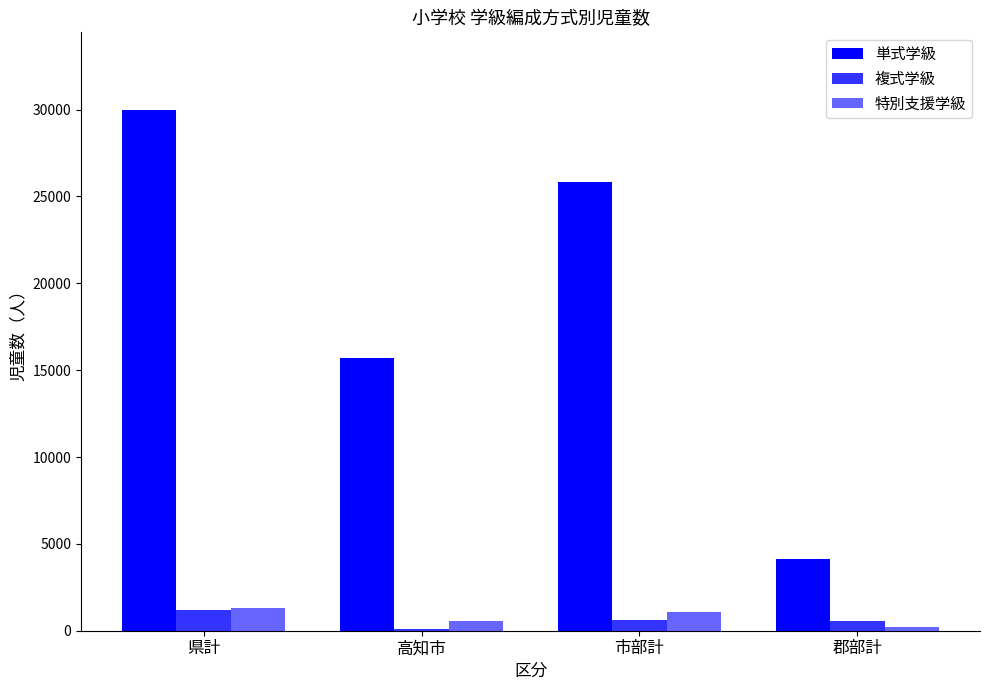

Between 高知市 and 市部計, which series saw the biggest shift?

単式学級